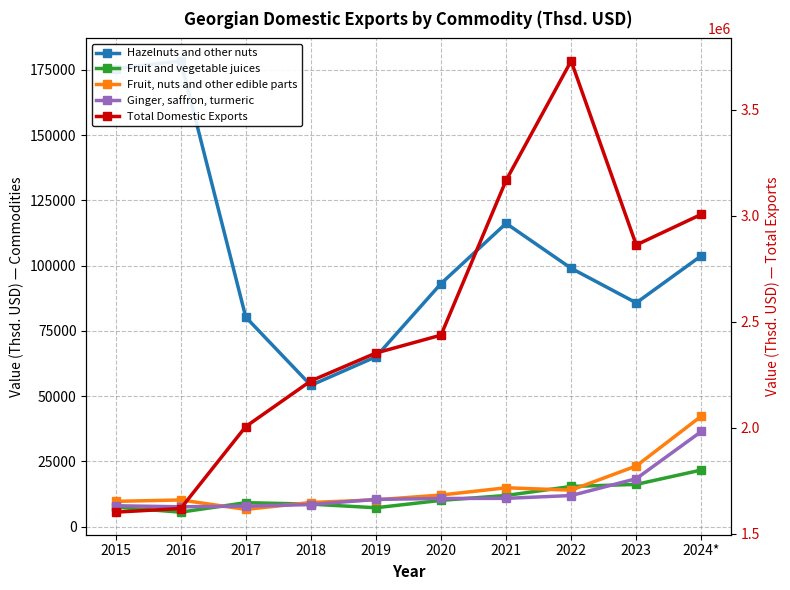

Which series has the largest total across all categories?

Total Domestic Exports